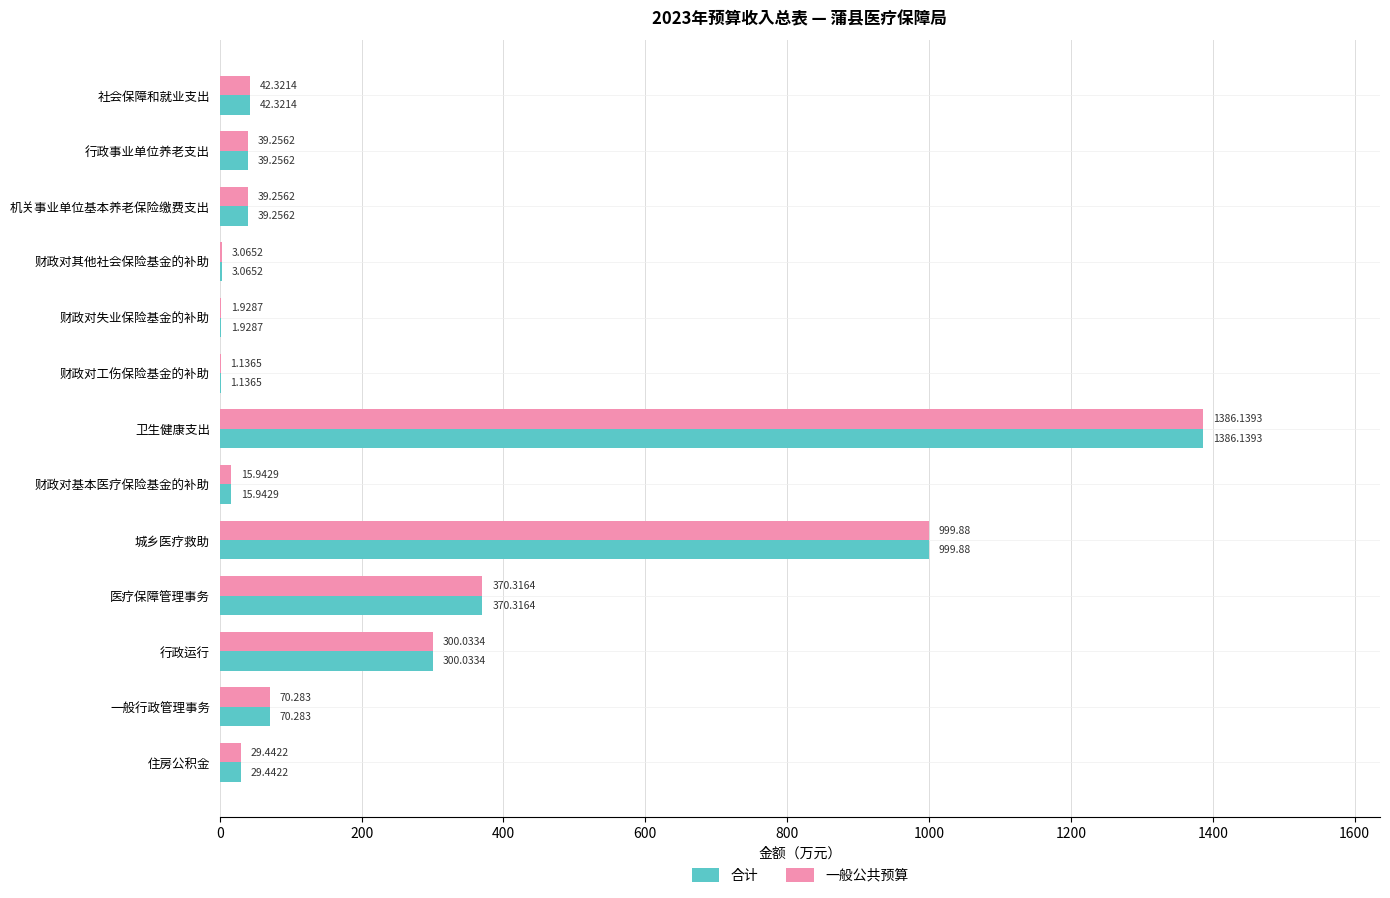

Where is 合计 nearest to the value 693?

城乡医疗救助